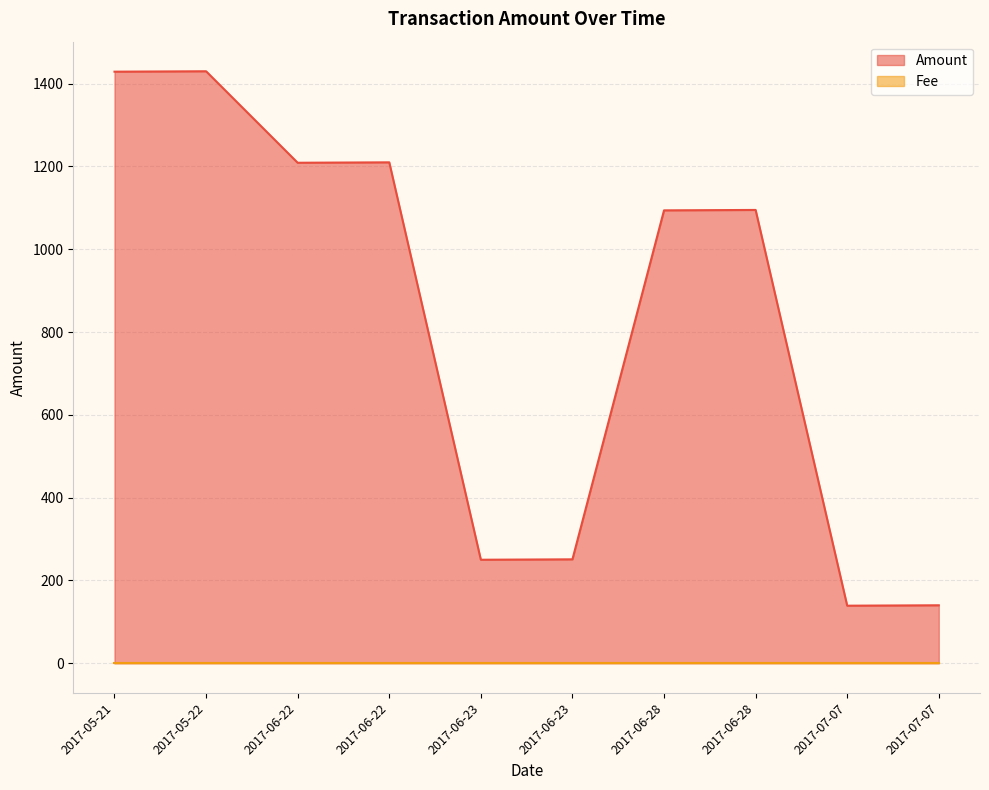

At which category does the chart reach its peak across all series?

2017-05-22